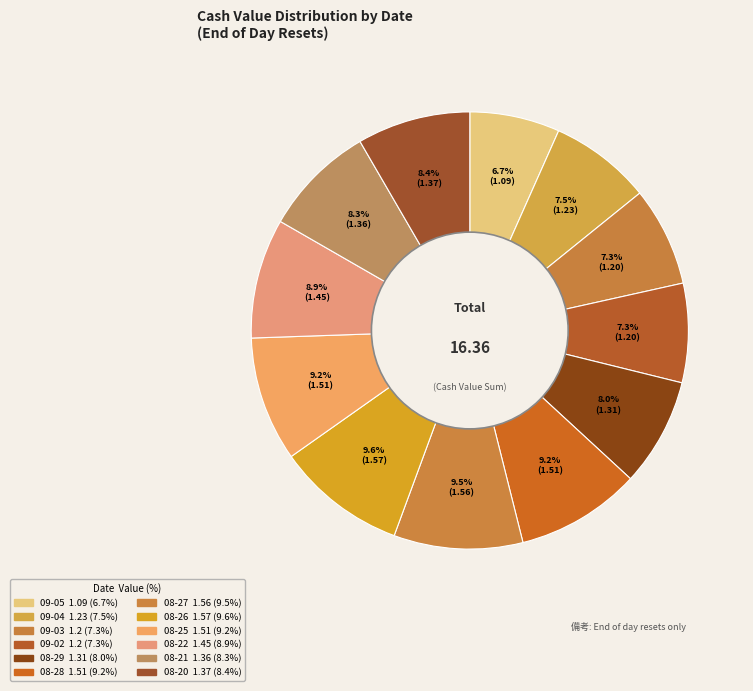

What is the largest slice in the pie chart?

2025-08-26